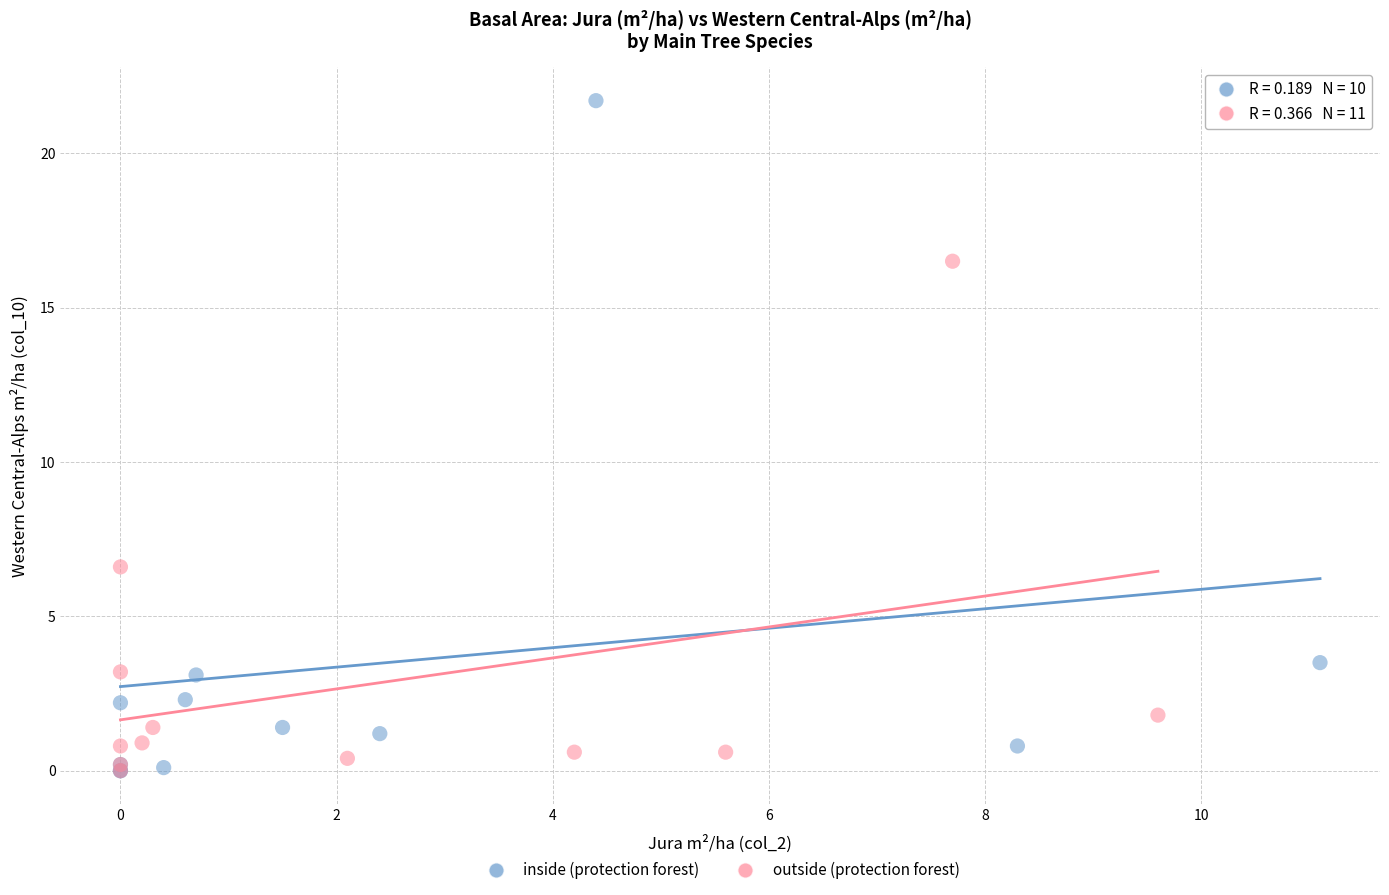

Which series contains the highest Y value?

inside (protection forest)